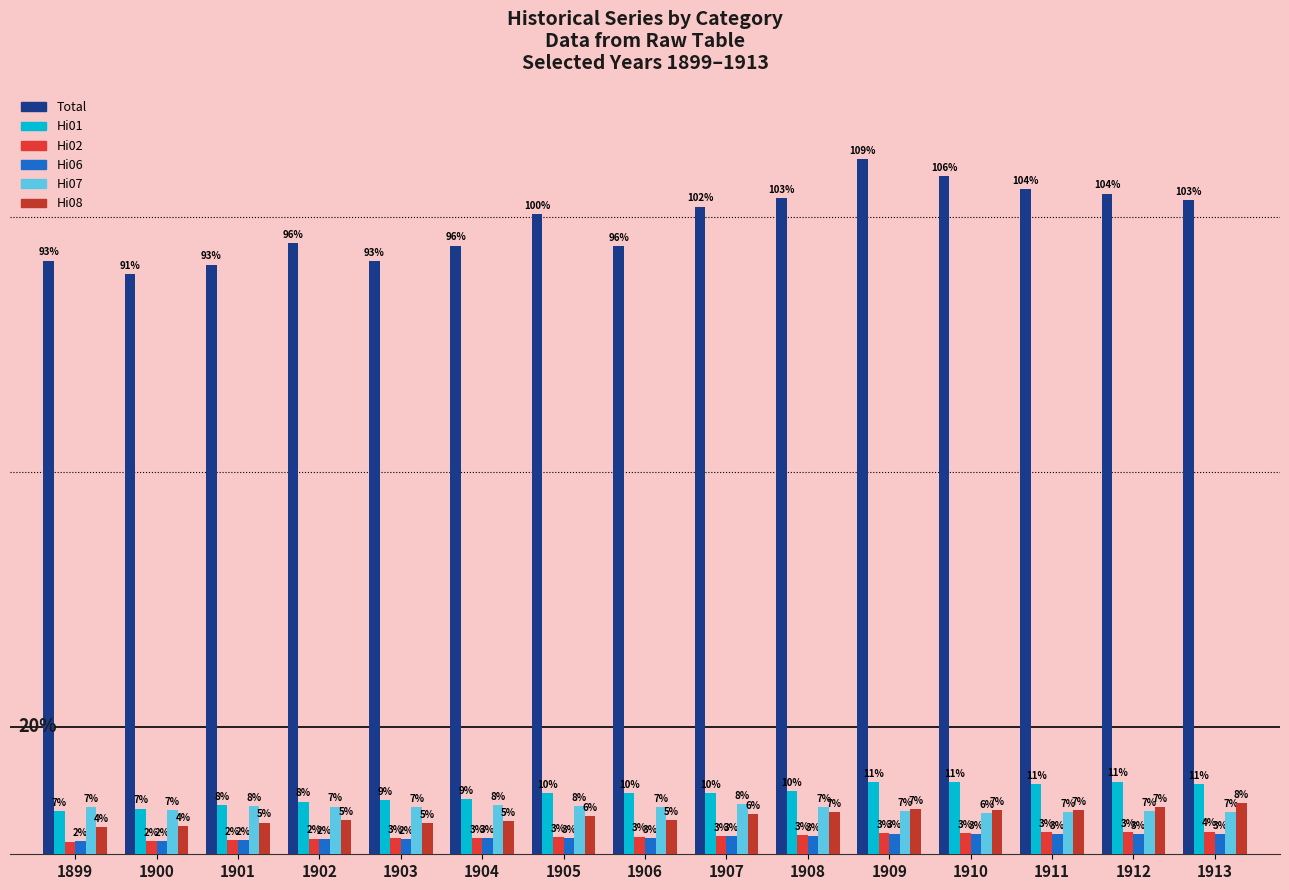

Rank the series at 1903 from highest to lowest value.

Total, Hi01, Hi07, Hi08, Hi02, Hi06